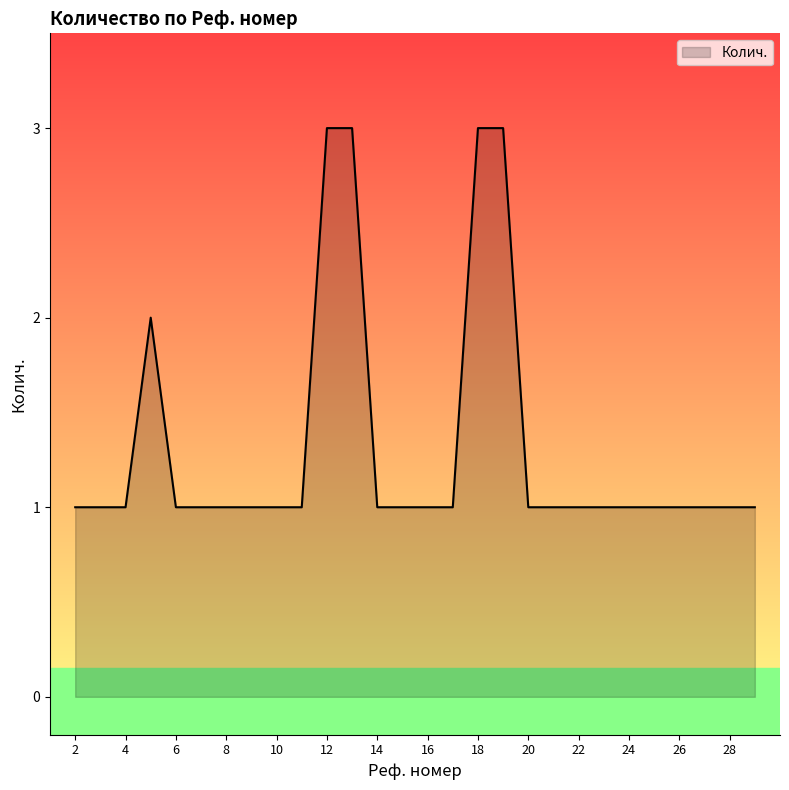

What is the maximum value shown in the chart?

3